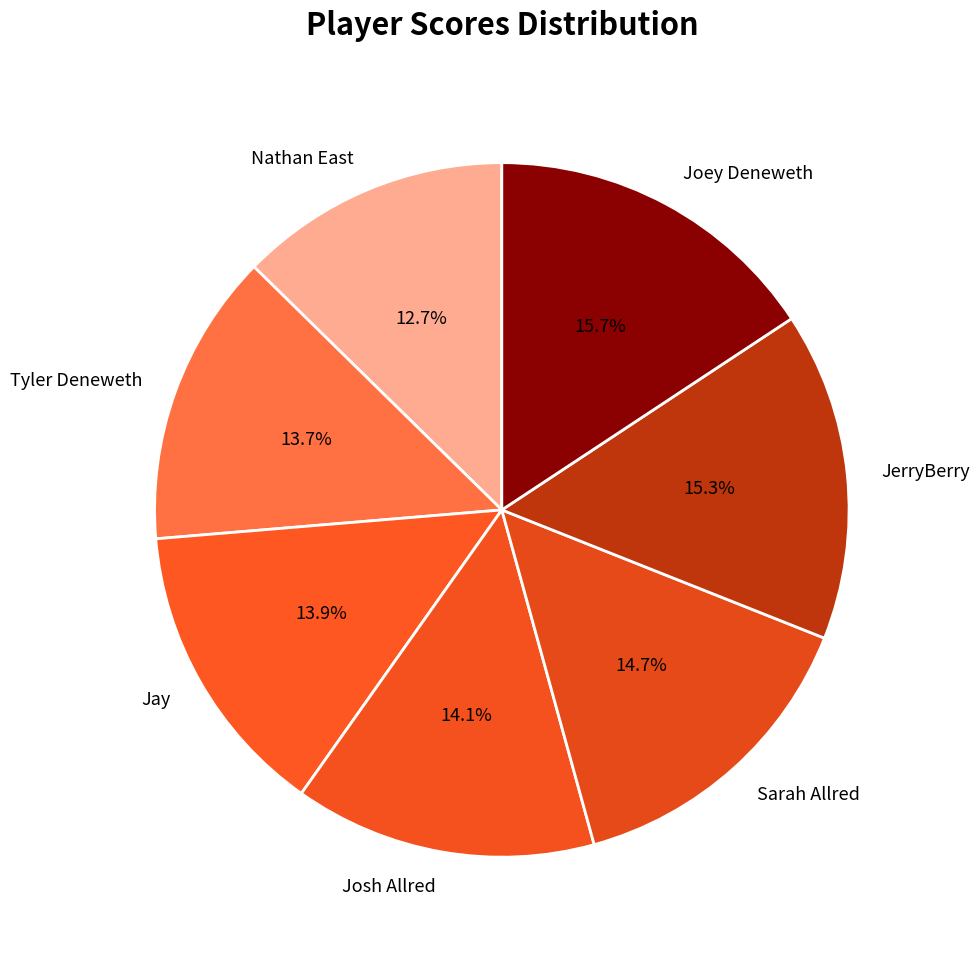

Does Nathan East account for over 50% of the chart?

No